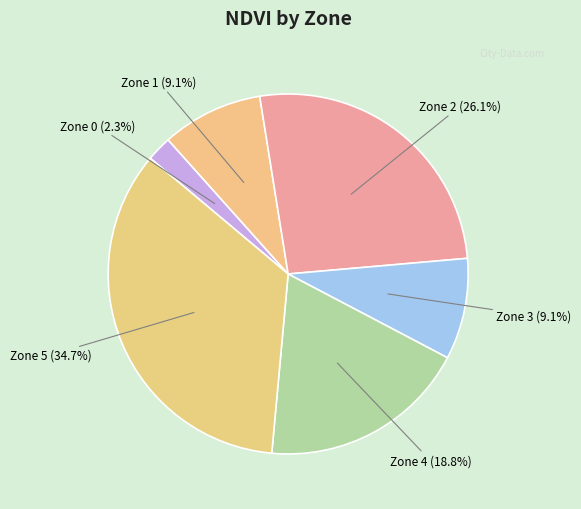

To the nearest percent, what portion does Zone 5 represent?

35%